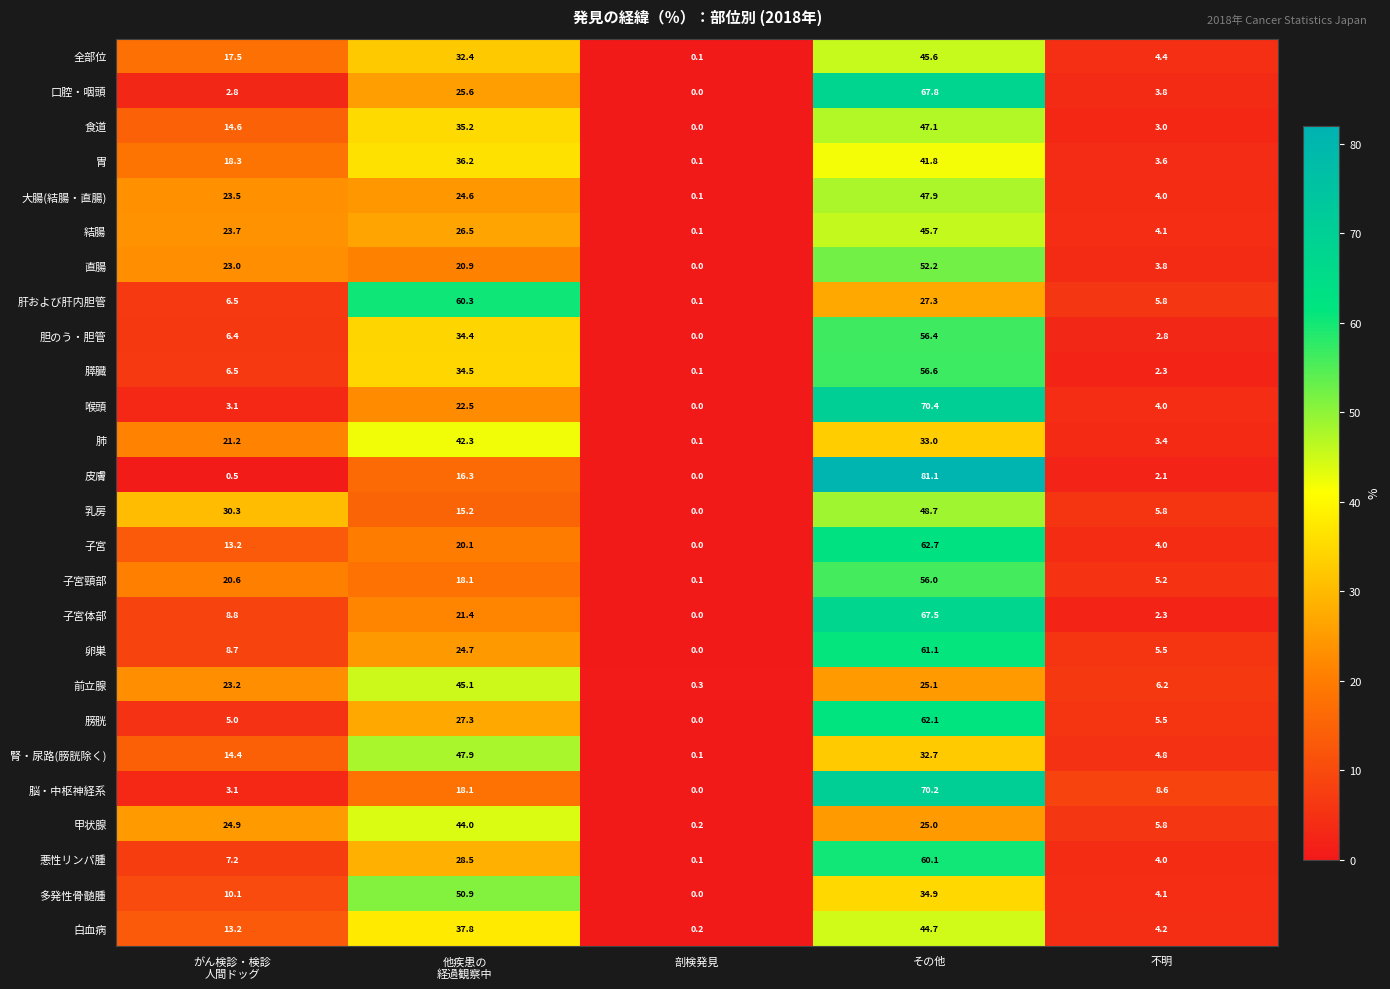

What is the average value of the 膀胱 series?

20.0